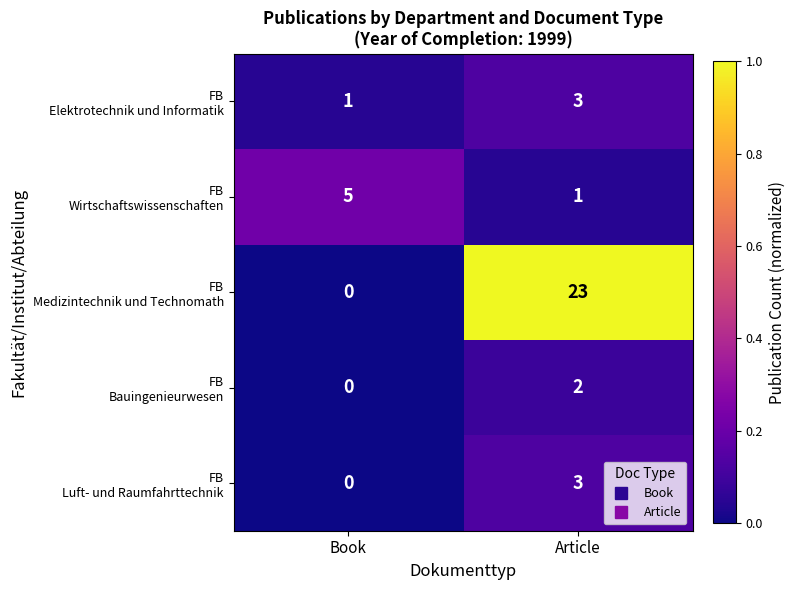

Which category has the lowest value across all series?

Book